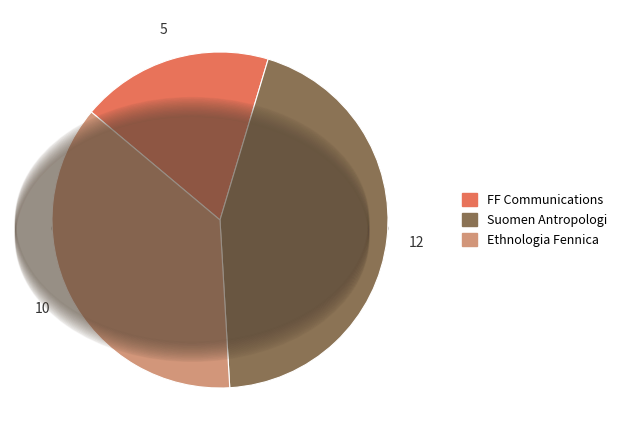

To the nearest percent, what is the average slice percentage?

33%